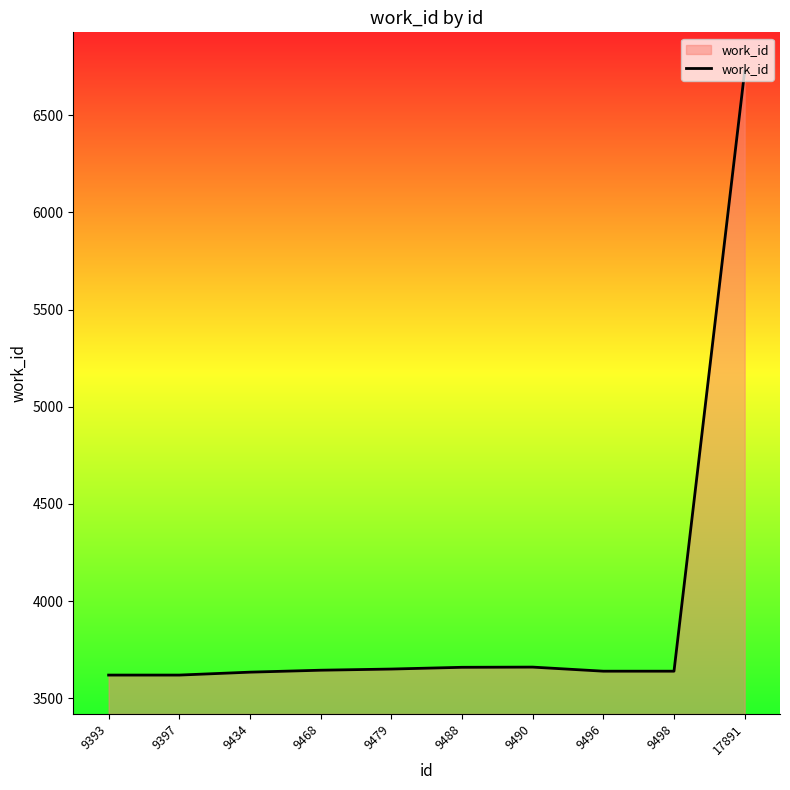

Is it true that the value at 9488 is 3660?

True